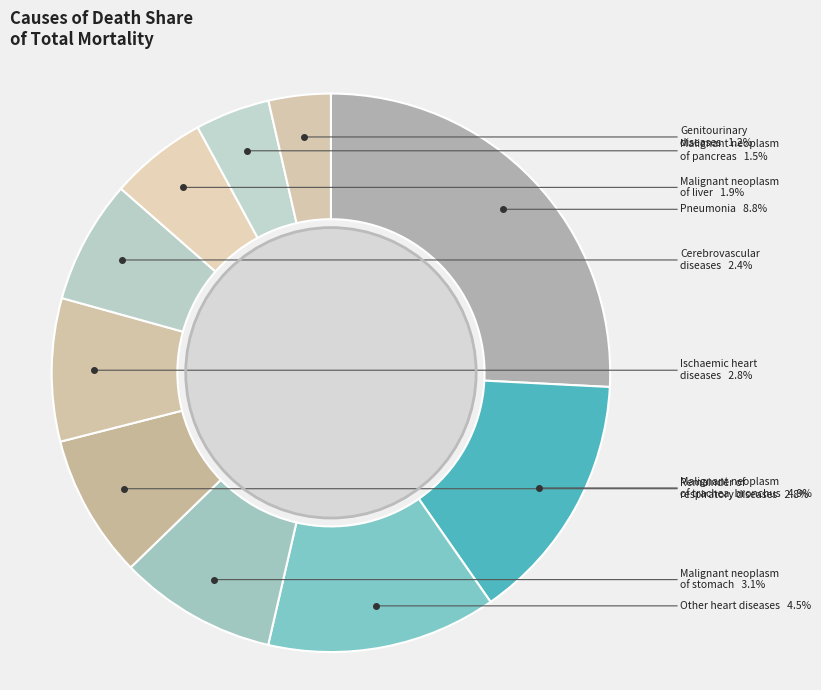

How much of the chart is everything except Malignant neoplasm of pancreas?

95.7%